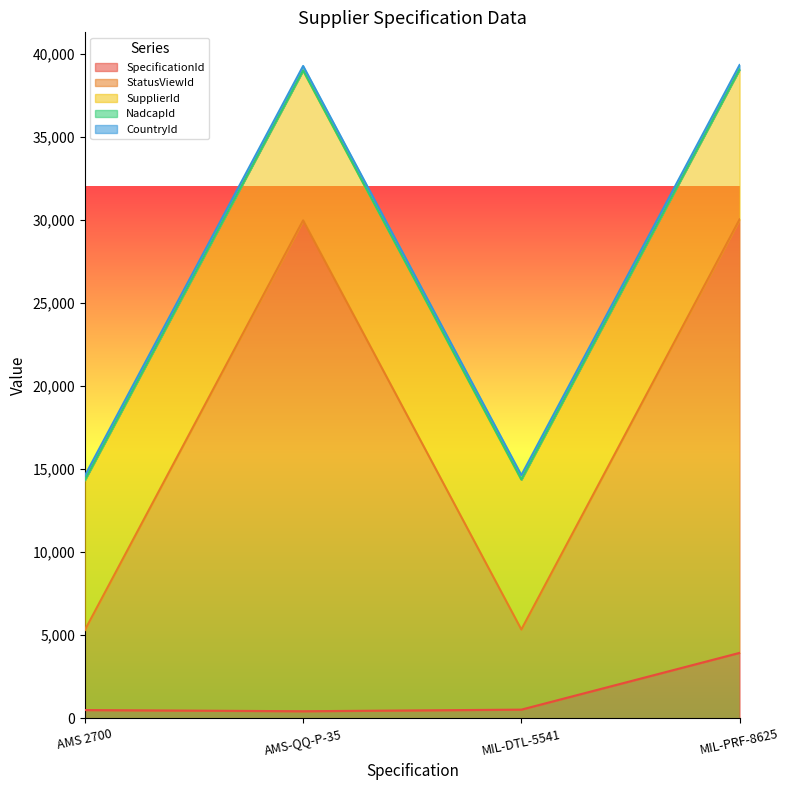

How many series are shown in this chart?

5